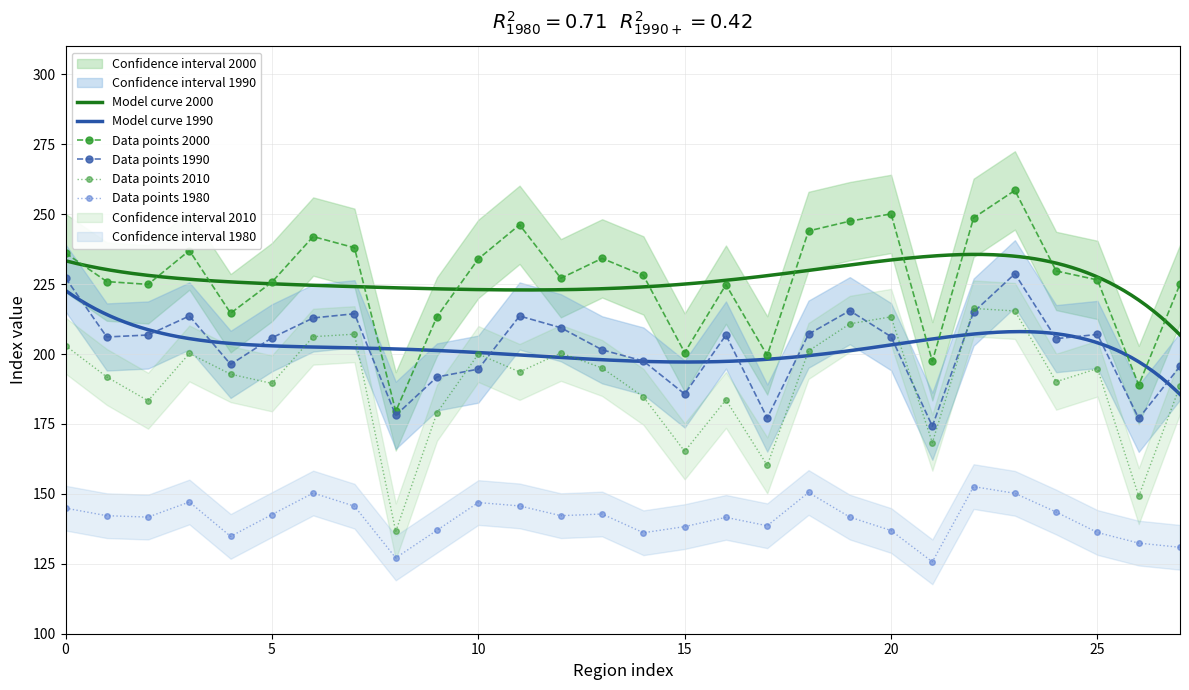

At how many categories does at least one series exceed 179?

28